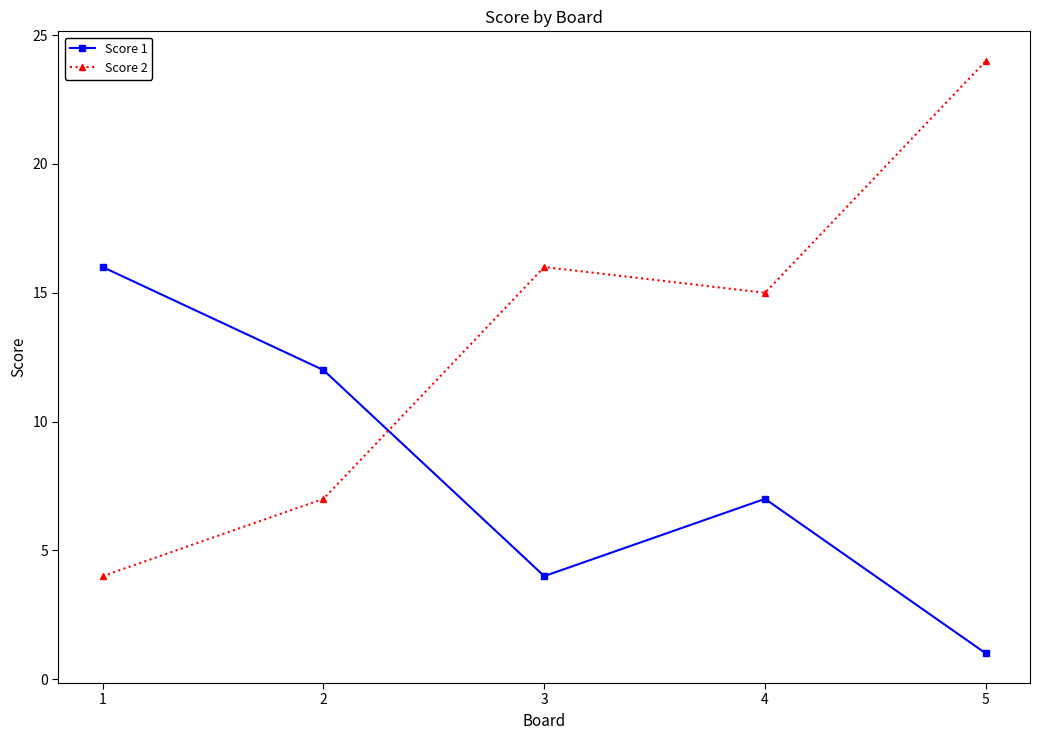

List the series in order of their peak value, highest first.

Score 2, Score 1